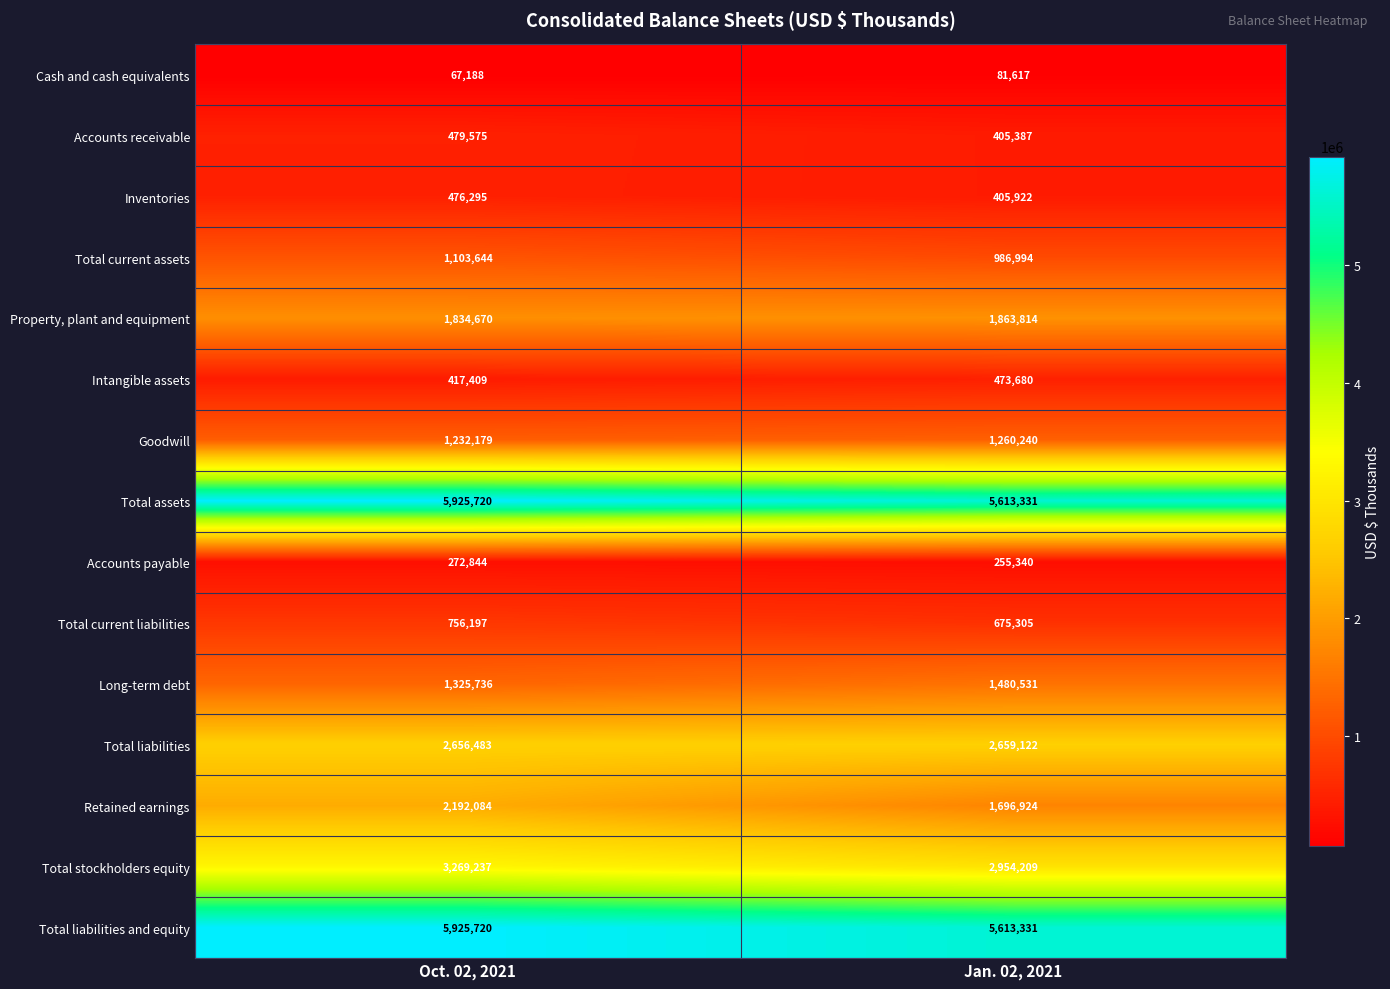

Which series changed the most between Oct. 02, 2021 and Jan. 02, 2021?

Retained earnings